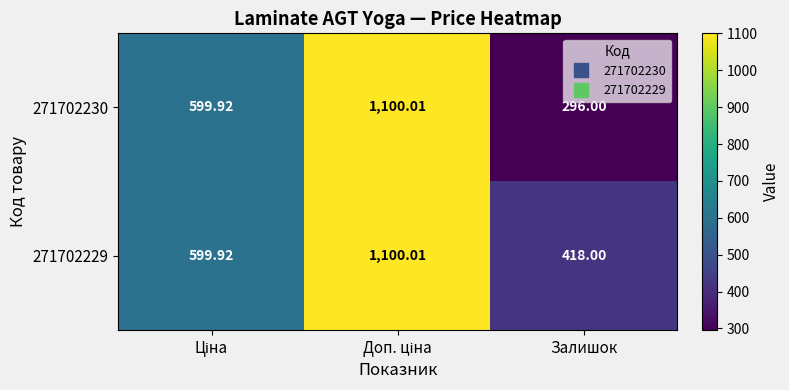

List the series in order of their overall mean, lowest first.

271702230, 271702229